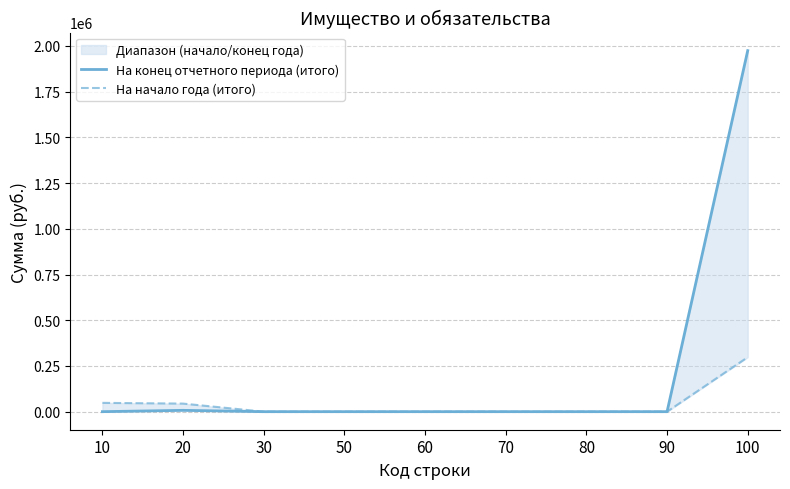

Is this an area chart (filled region under the line)?

No